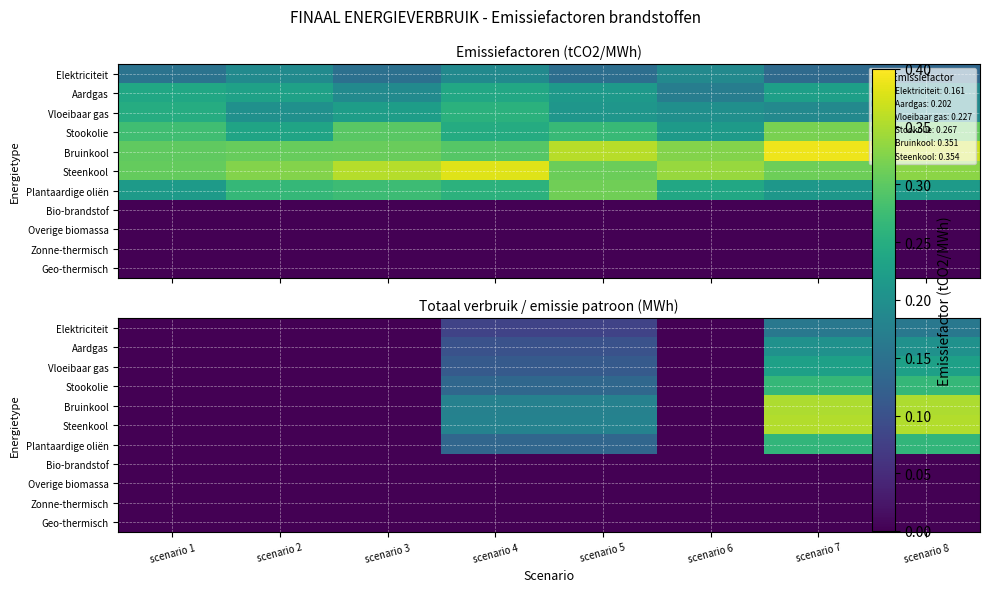

What is the total value across all series at scenario 7?

1.8